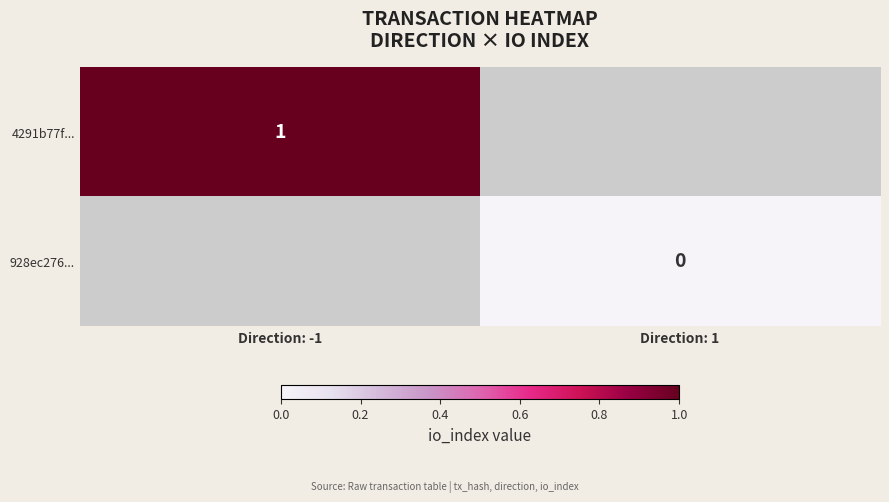

What is the maximum value for 4291b77f...?

1.0